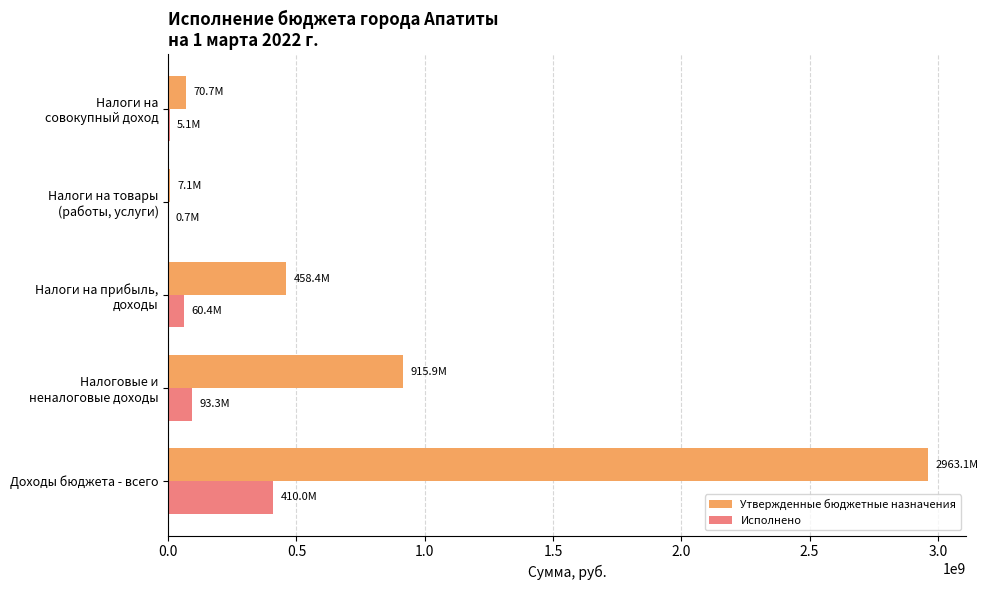

What is the total value across all series at Доходы бюджета - всего?

3373116038.1